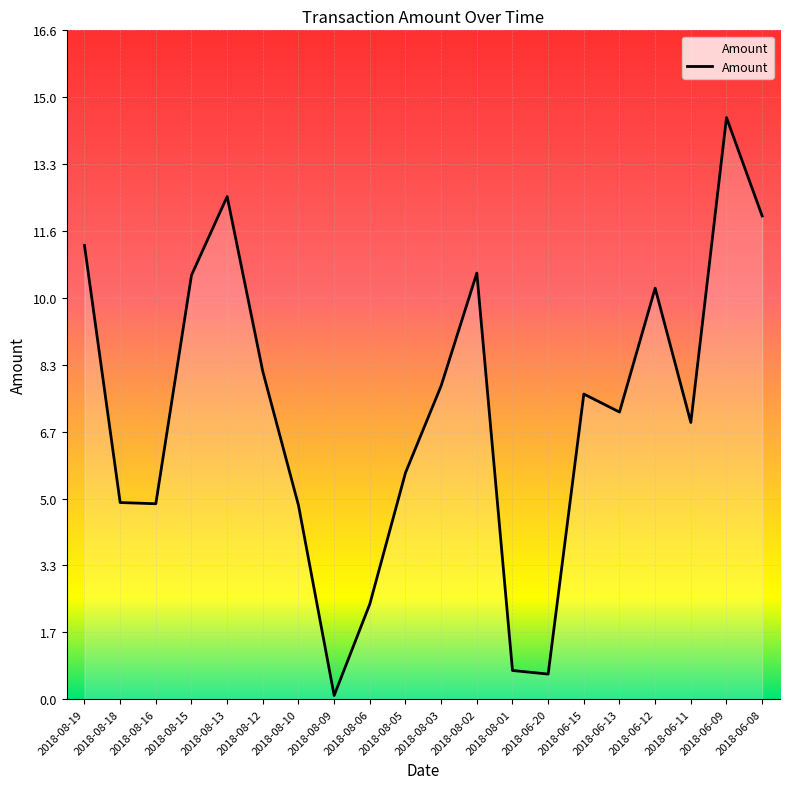

What is the approximate value at 2018-06-11?

6.9